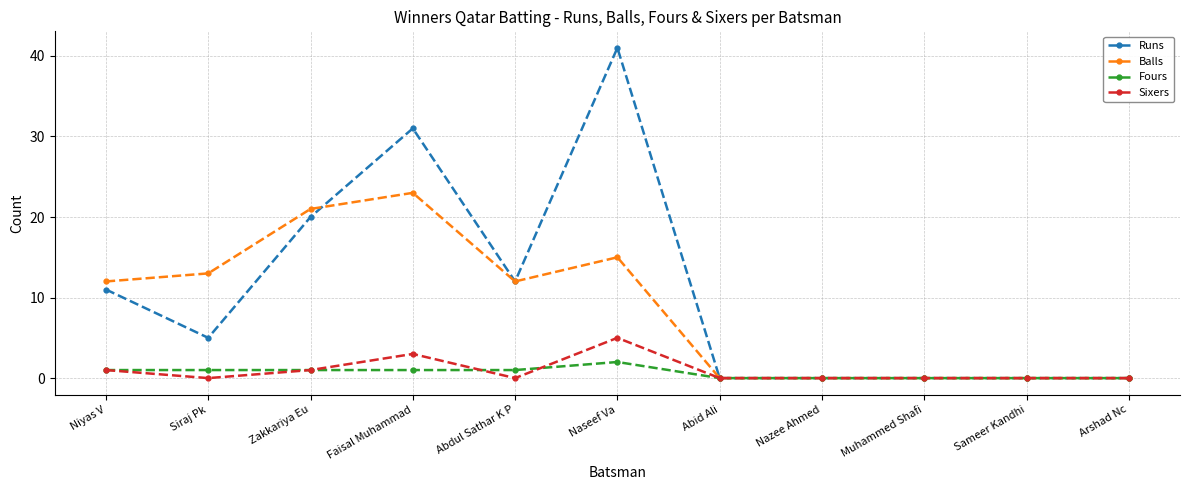

How many distinct data groups are displayed?

4